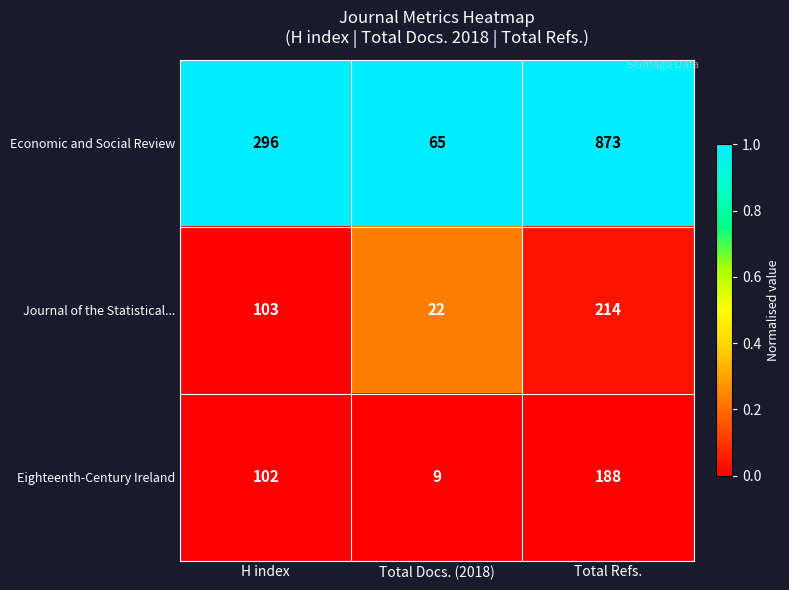

What is the maximum value shown in the chart?

873